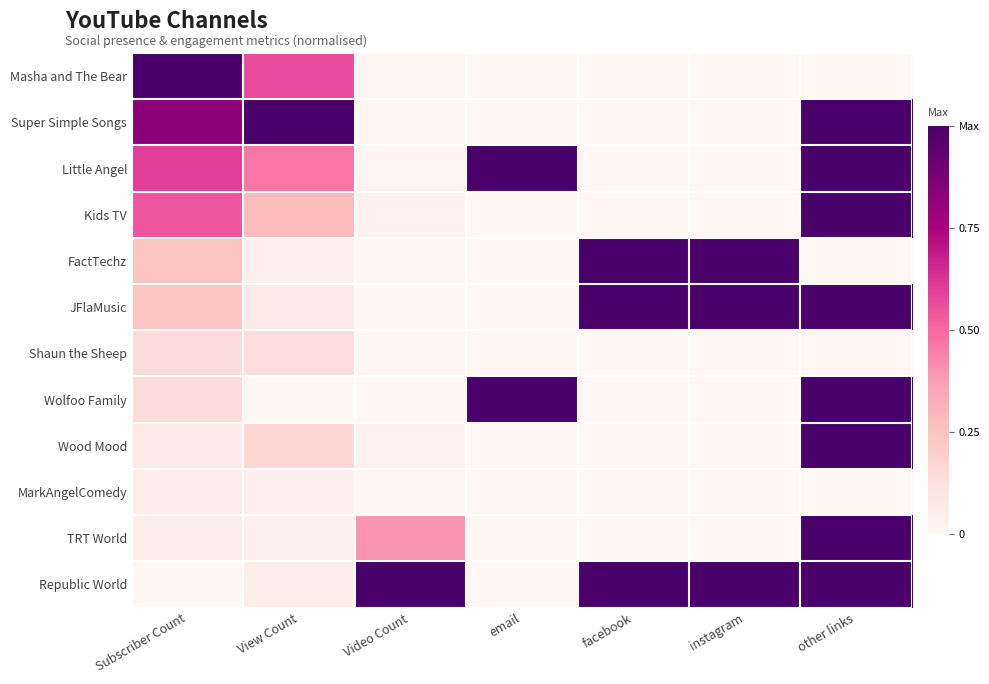

Between View Count and other links, which is larger?

View Count